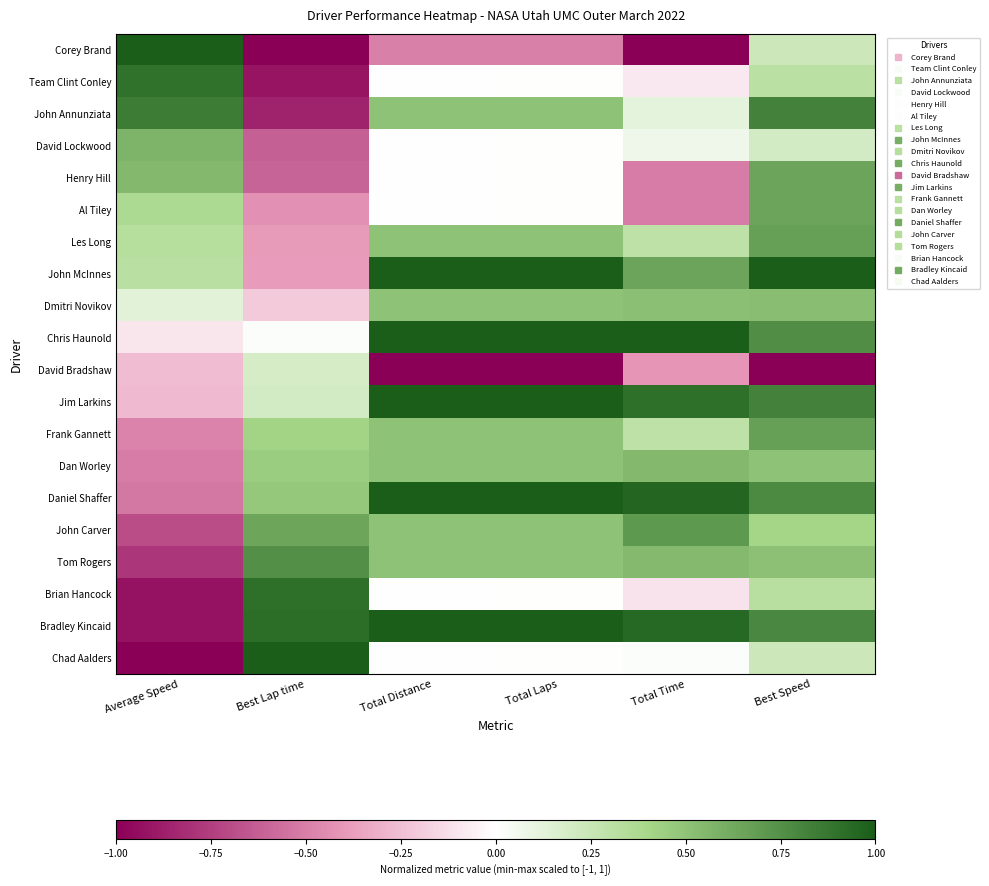

At how many categories does at least one series exceed 0?

6